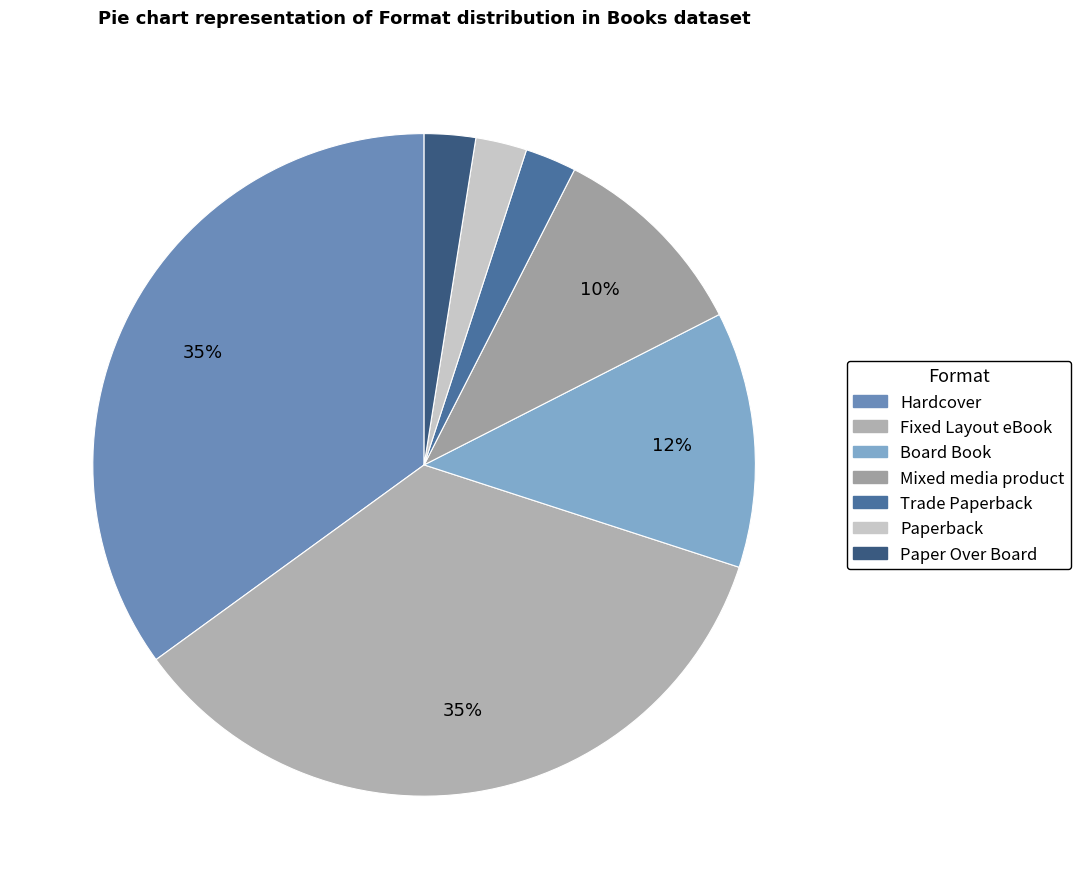

To the nearest percent, what is the combined percentage of Mixed media product and Fixed Layout eBook?

45%